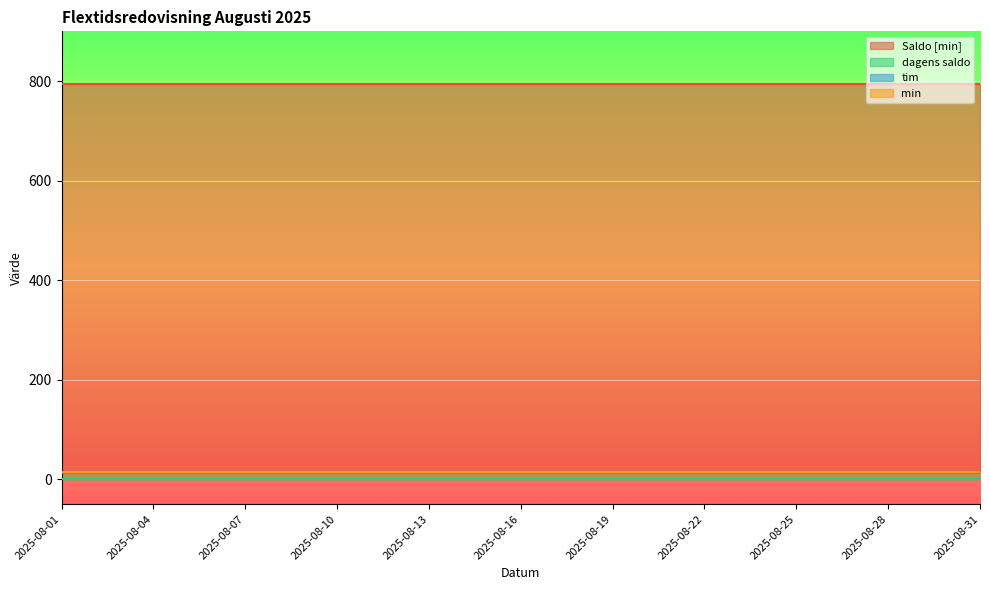

What is the greatest value displayed?

795